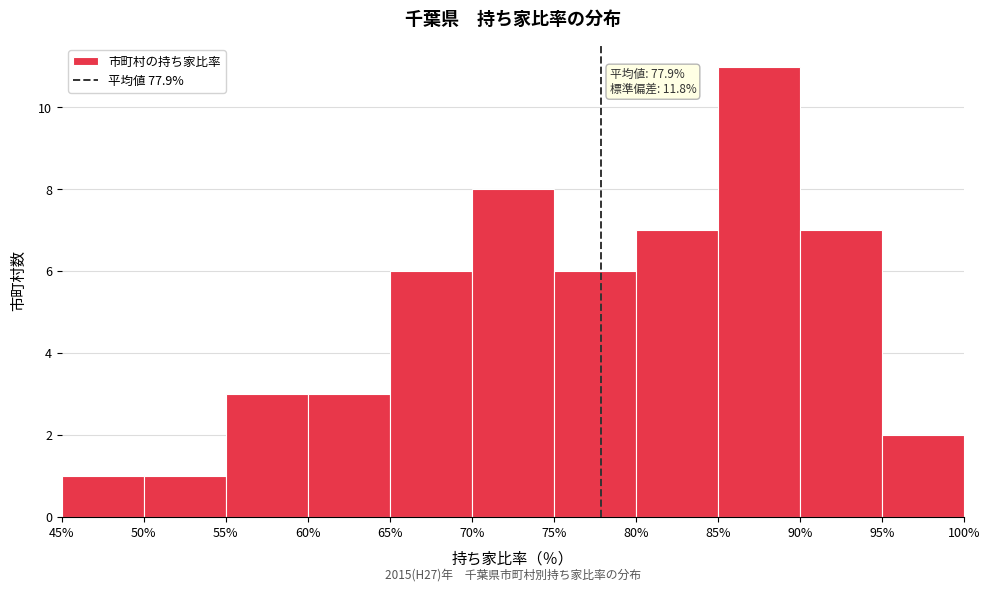

Over which range of the x-axis is the bar tallest?

85% to 90%